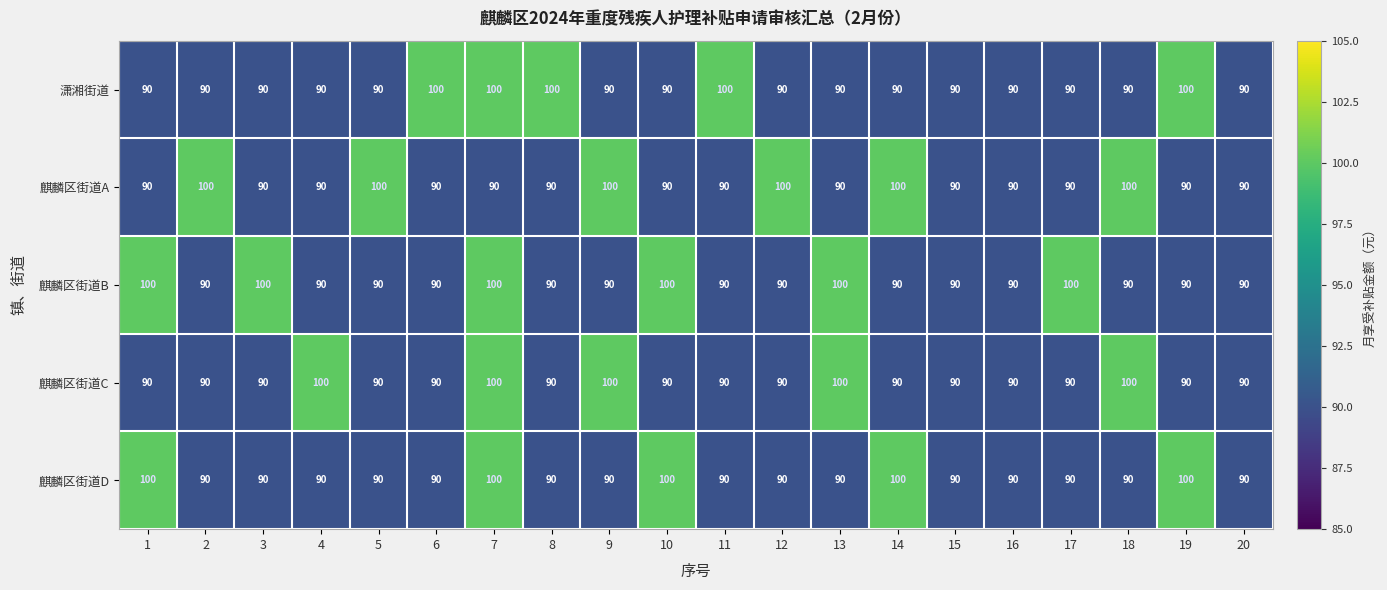

What value does the 麒麟区街道A series have at 12?

100